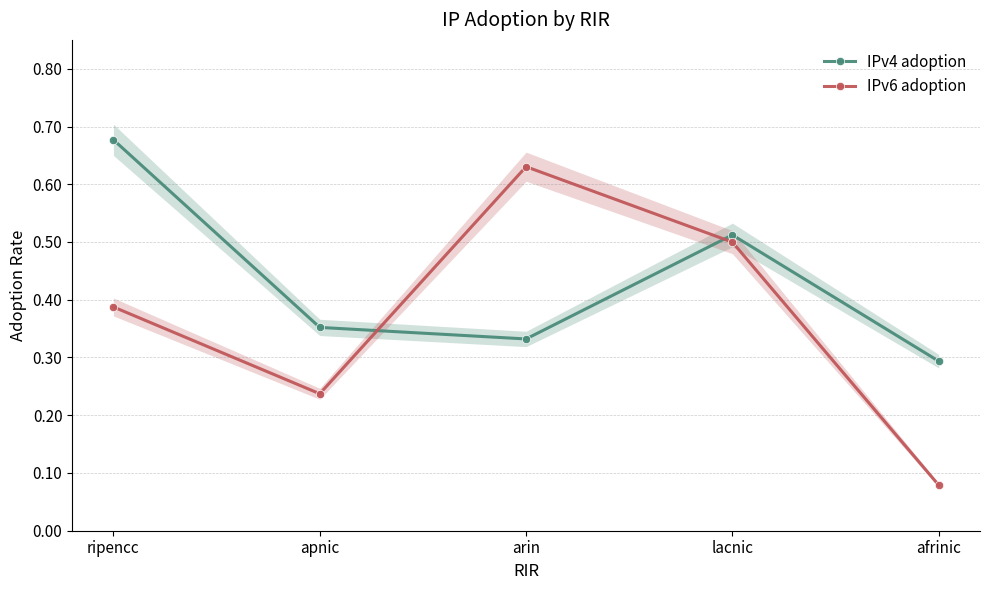

How many data points does each series have?

5